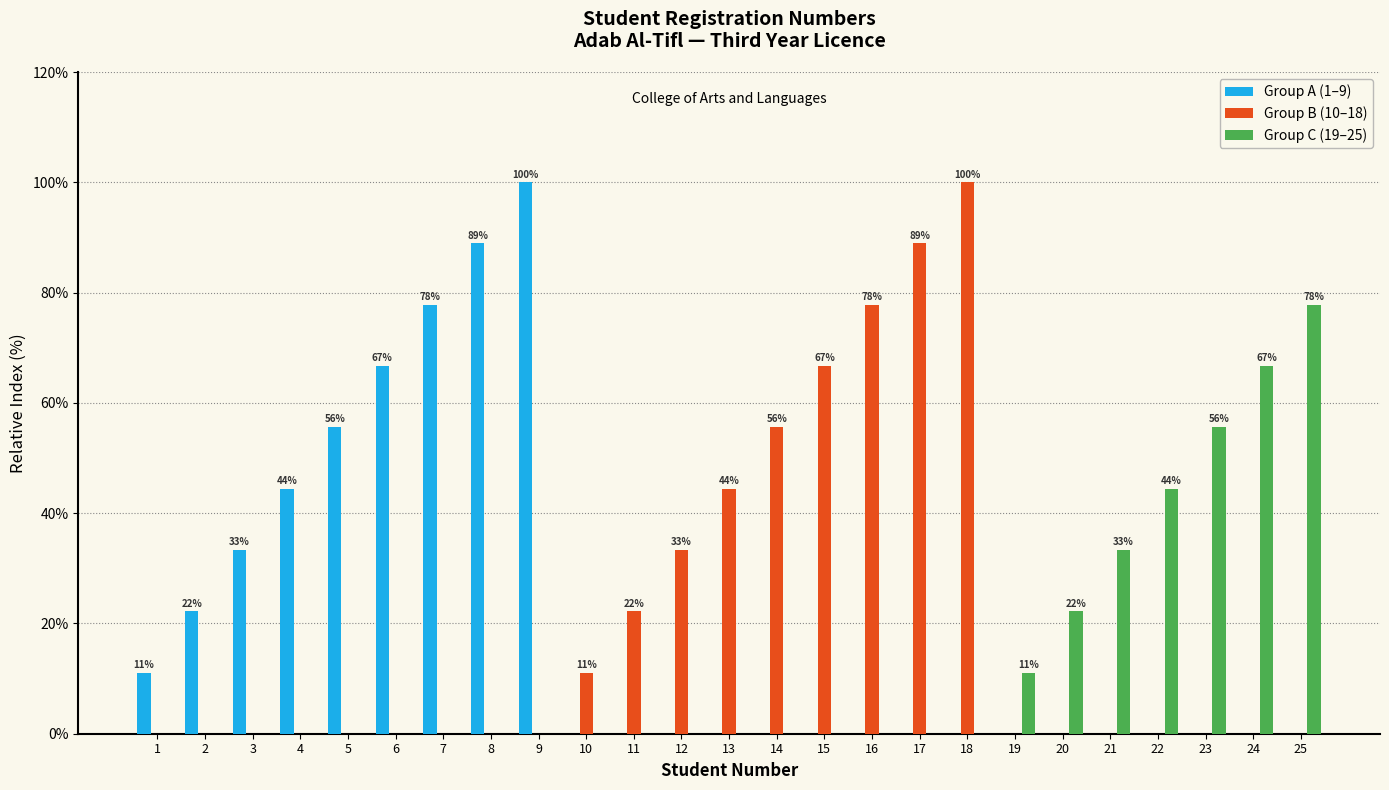

What is the greatest value displayed?

100.0